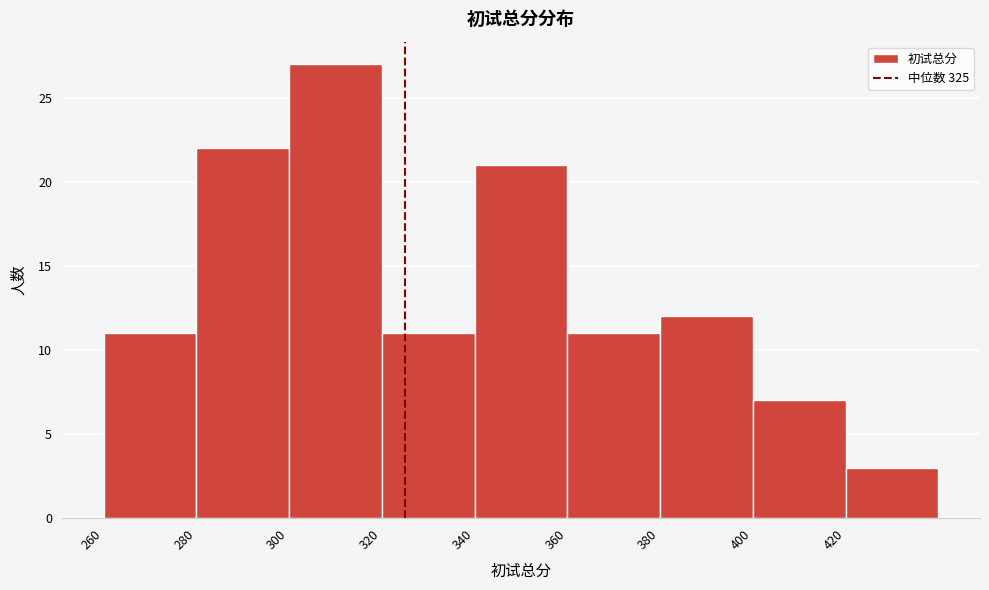

What is the height of the bar covering 300 to 320 on the x-axis? The values are not printed on the chart, so give them approximately, as read against the axis.

27